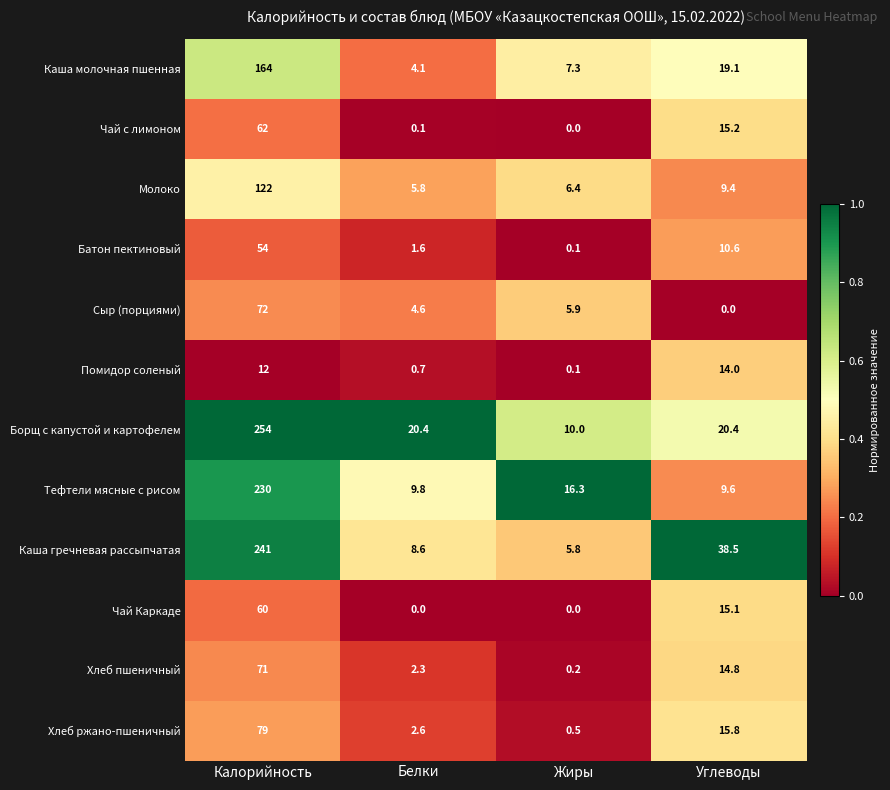

What is the approximate value of Тефтели мясные с рисом at Жиры?

16.3